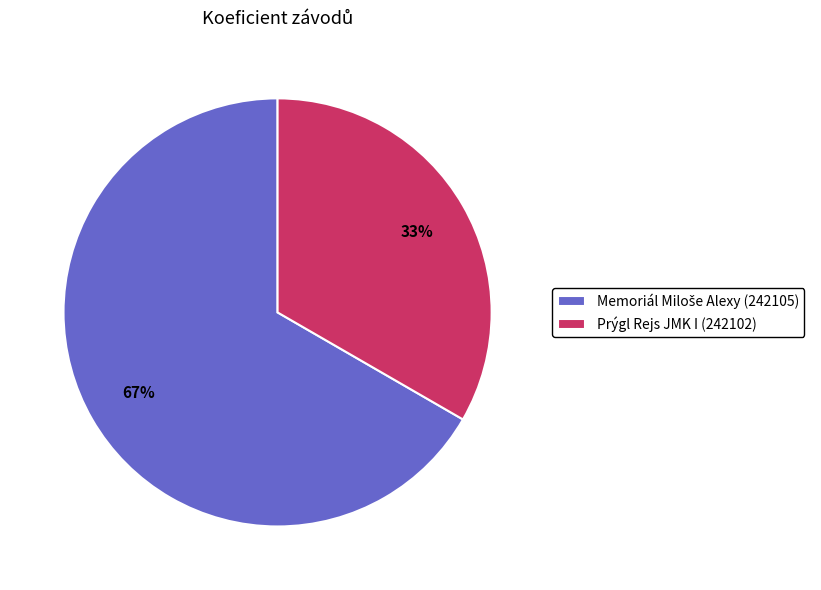

How many slices are in this pie chart?

2